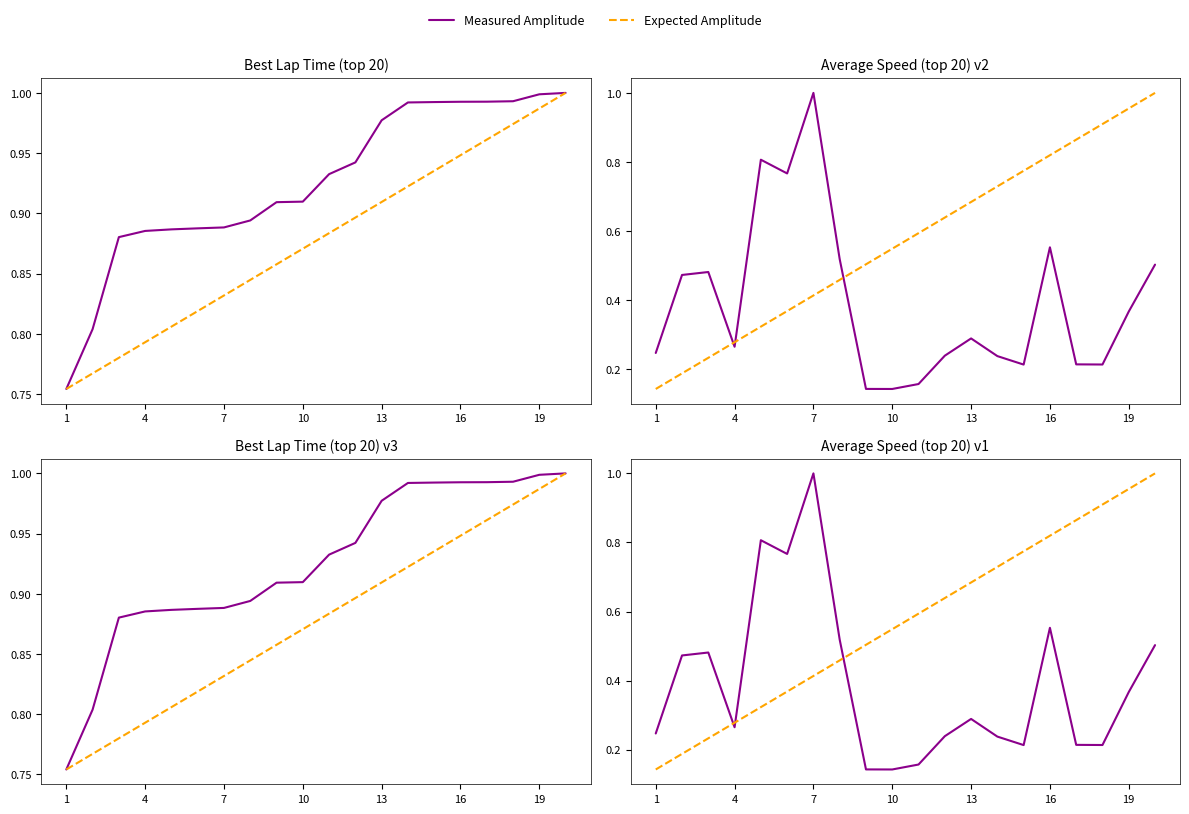

What is the highest value of the Measured Amplitude series?

1.0